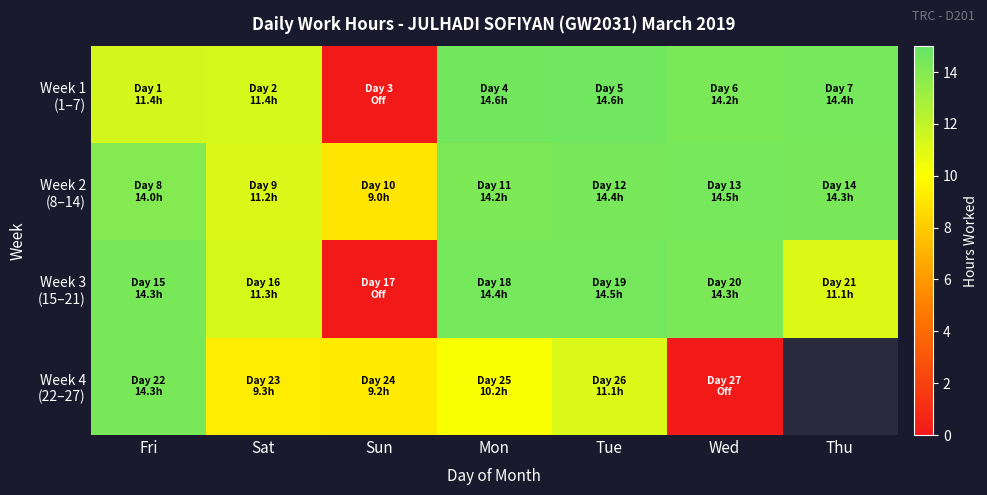

Which series has the widest spread of values?

Week 1 (1–7)